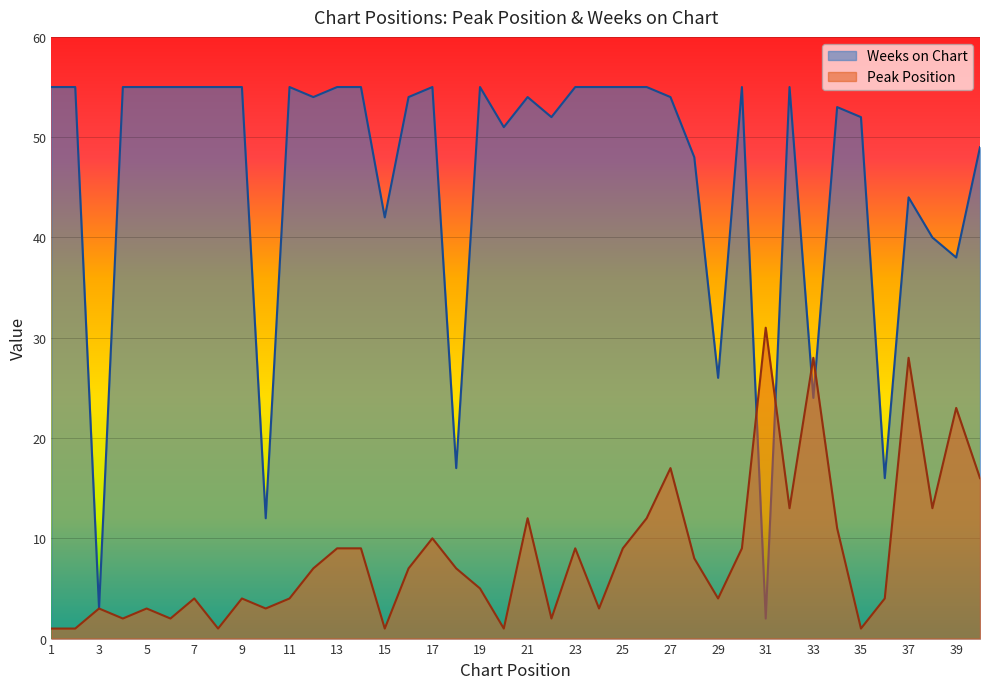

At which category is the sum across all series the highest?

37